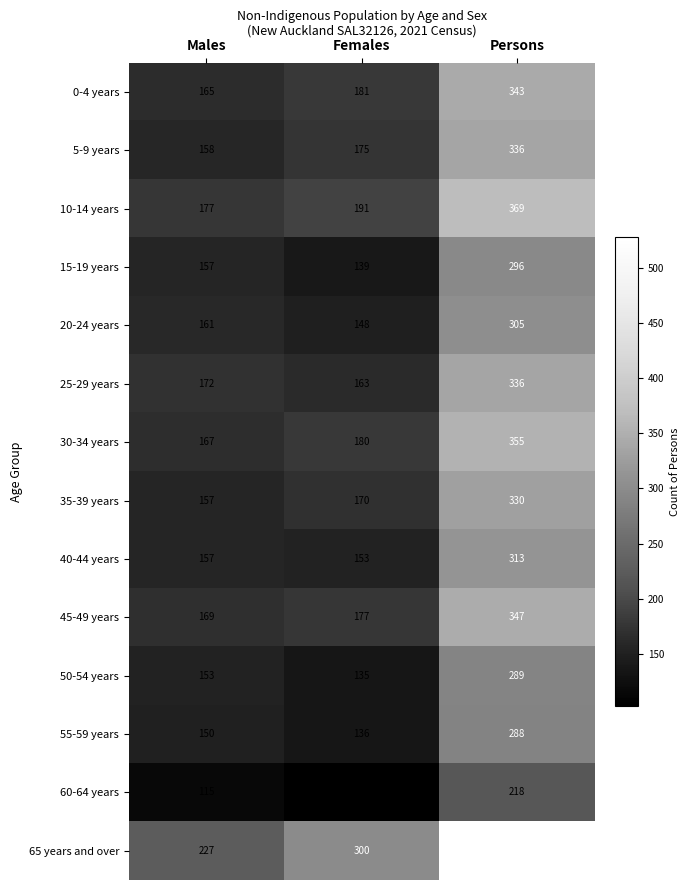

What is the highest value of the 65 years and over series?

528